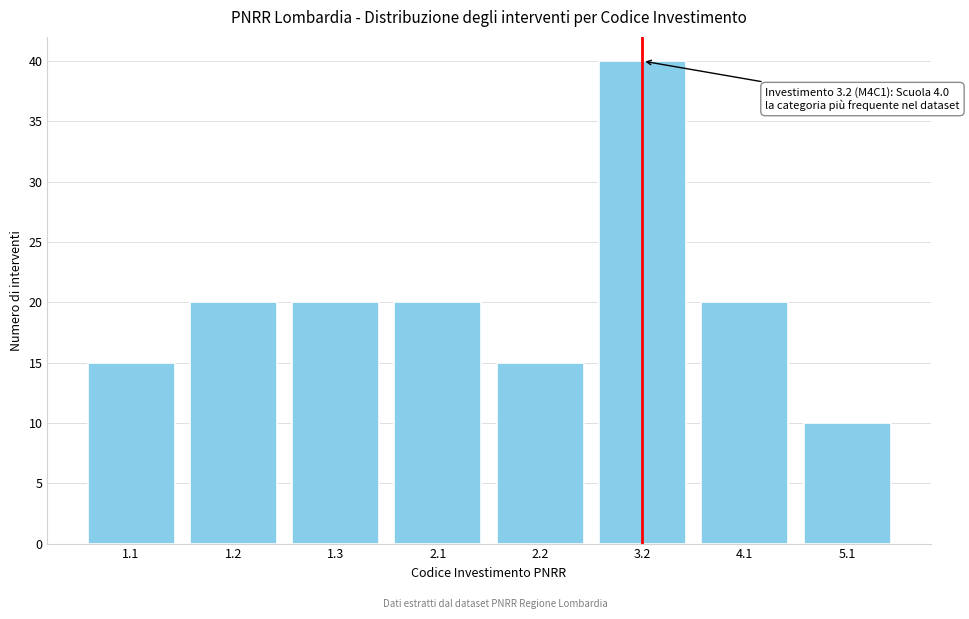

Reading right to left, what are all the values shown in this chart?

5.1=10	4.1=20	3.2=40	2.2=15	2.1=20	1.3=20	1.2=20	1.1=15